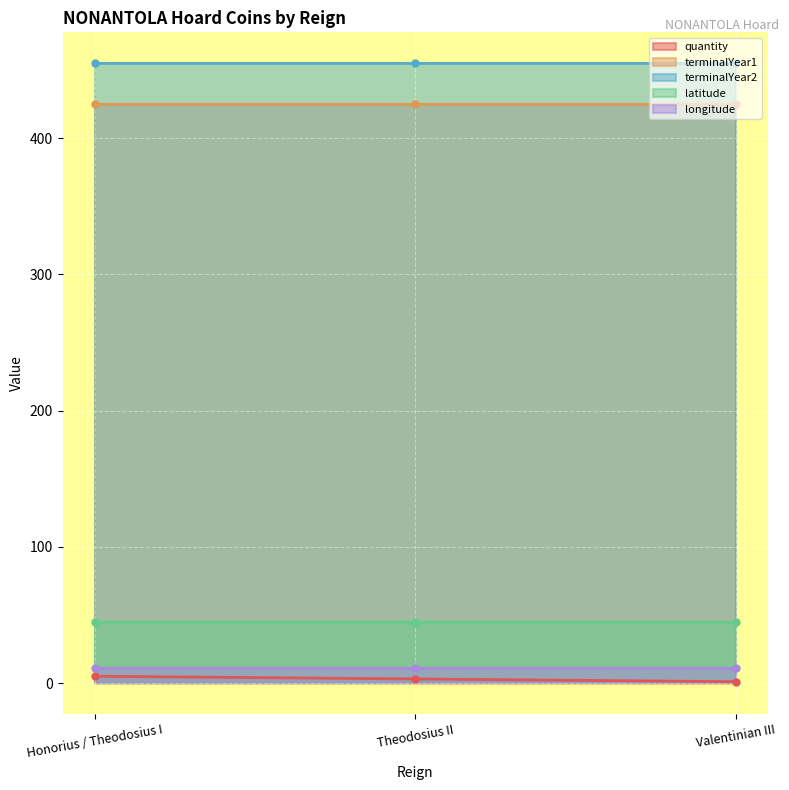

List the series in order of their peak value, highest first.

terminalYear2, terminalYear1, latitude, longitude, quantity